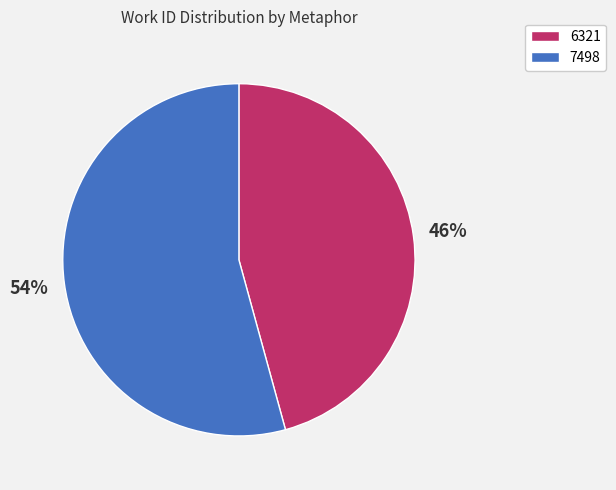

Is there any slice that represents more than half of the pie?

Yes